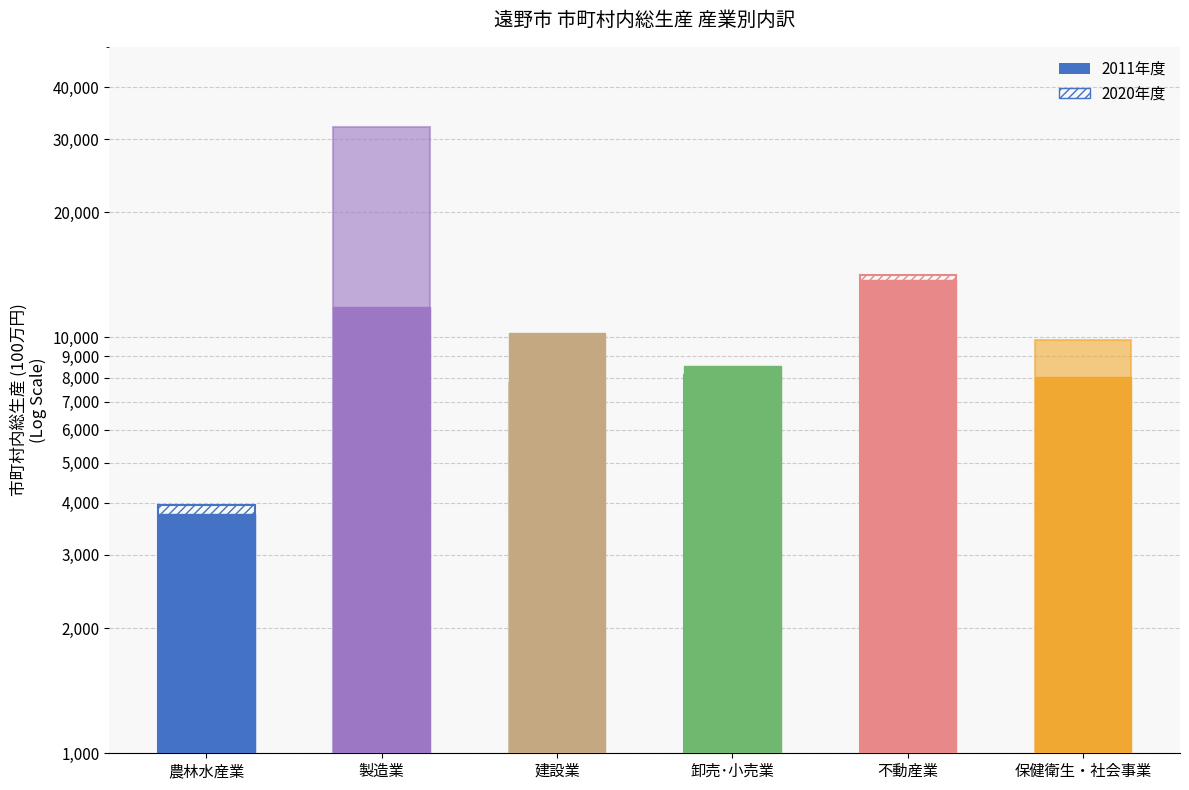

Between 卸売･小売業 and 不動産業, which is larger?

不動産業